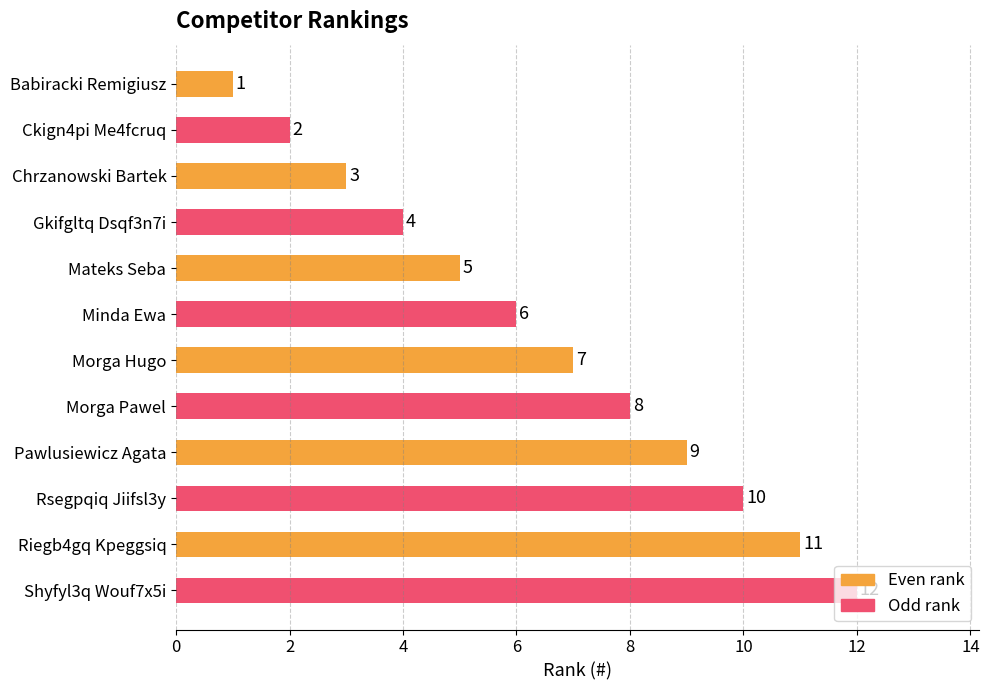

How many values are below 7?

6